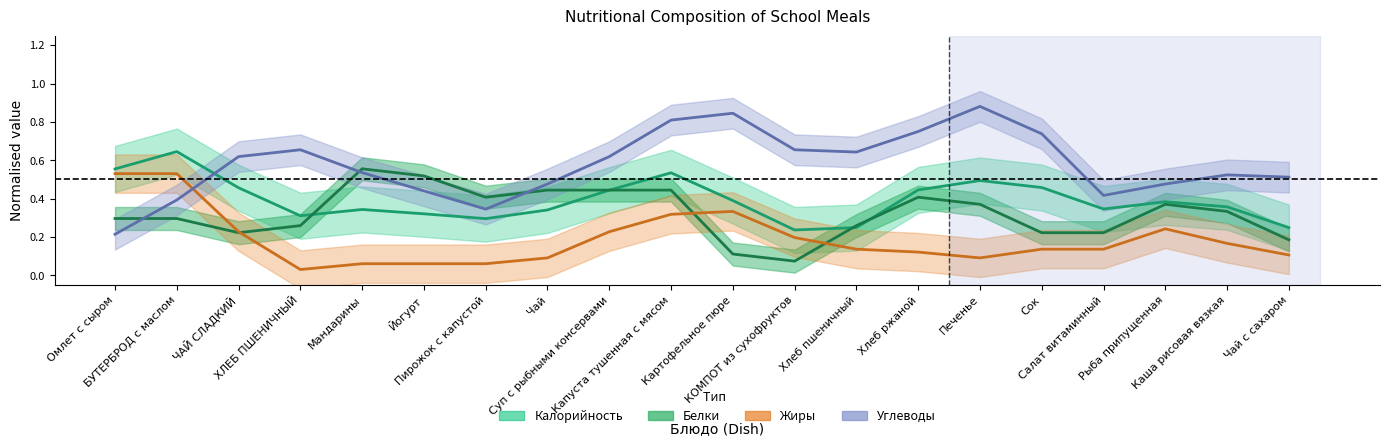

What is the sum of all Жиры values?

3.8